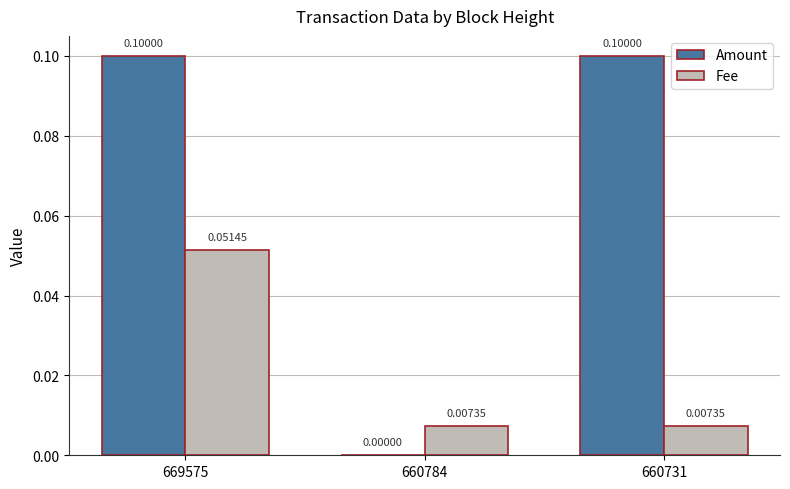

What are all the series names shown in the legend?

Amount, Fee